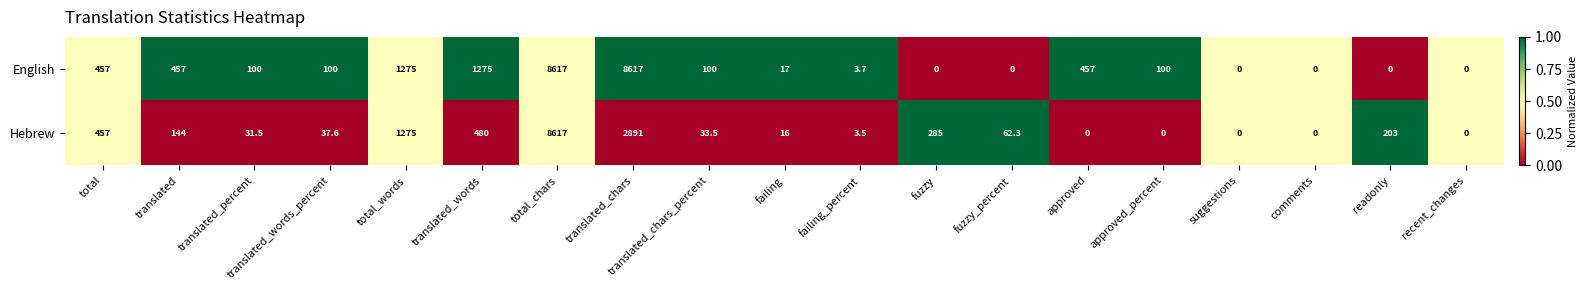

What is the greatest value displayed?

8617.0